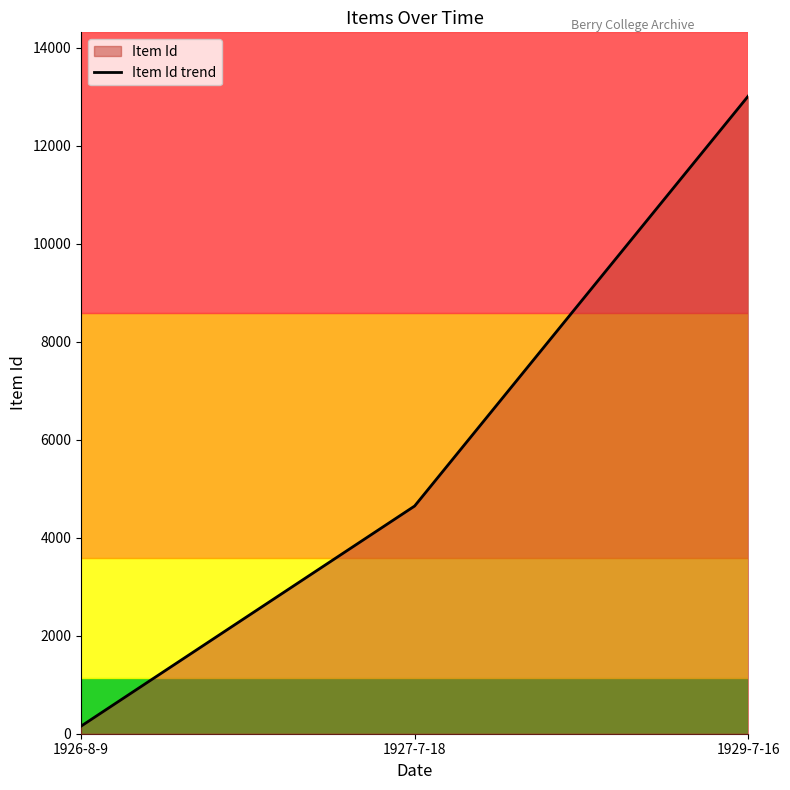

True or false: the data shows 154 at 1926-8-9.

True